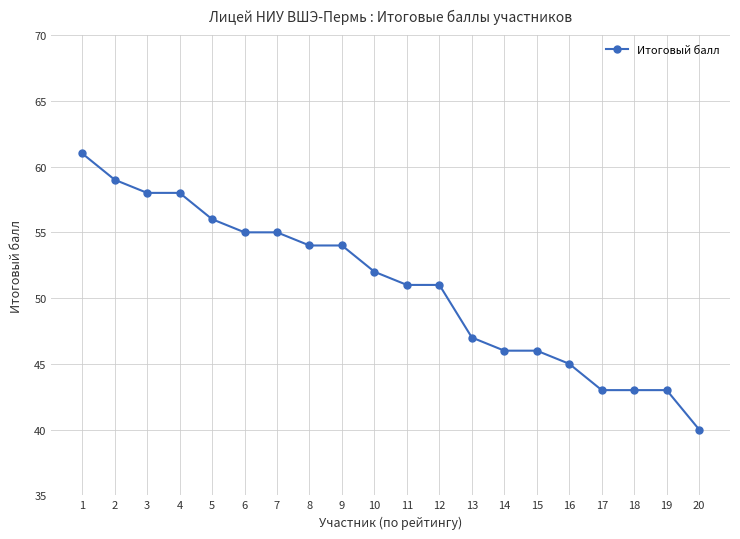

What is the sum of the values at 16 and 18?

88